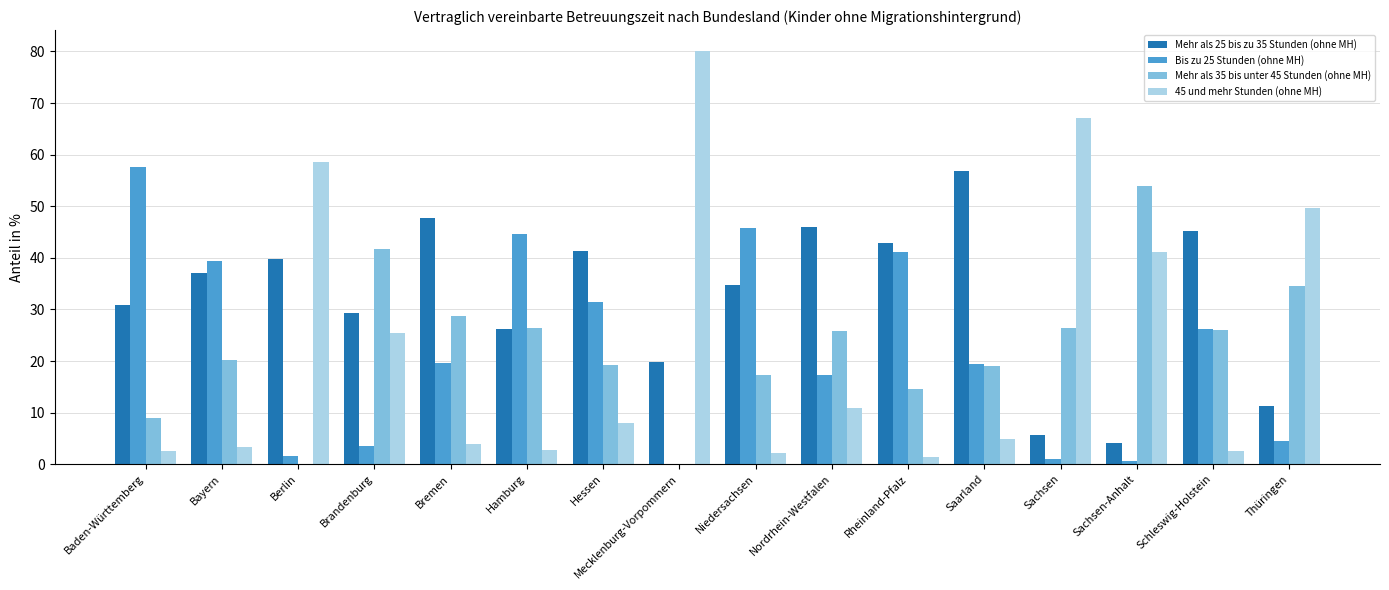

What is the sum of the Bis zu 25 Stunden (ohne MH) values at Niedersachsen and Schleswig-Holstein?

71.9